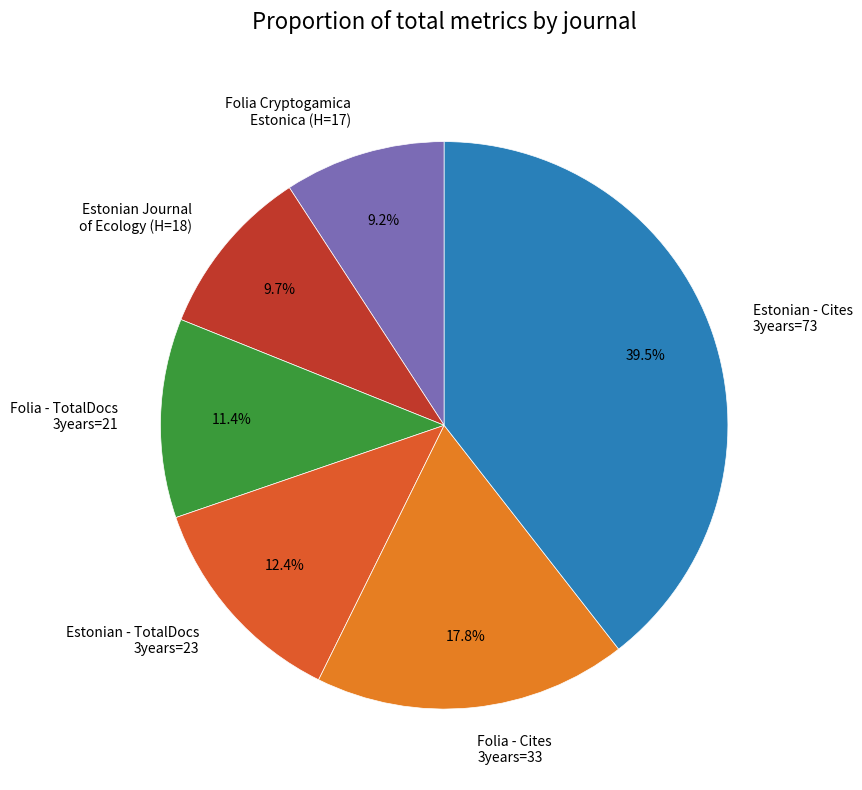

Rank the categories by value from lowest to highest.

Folia Cryptogamica Estonica (H=17), Estonian Journal of Ecology (H=18), Folia - TotalDocs 3years=21, Estonian - TotalDocs 3years=23, Folia - Cites 3years=33, Estonian - Cites 3years=73